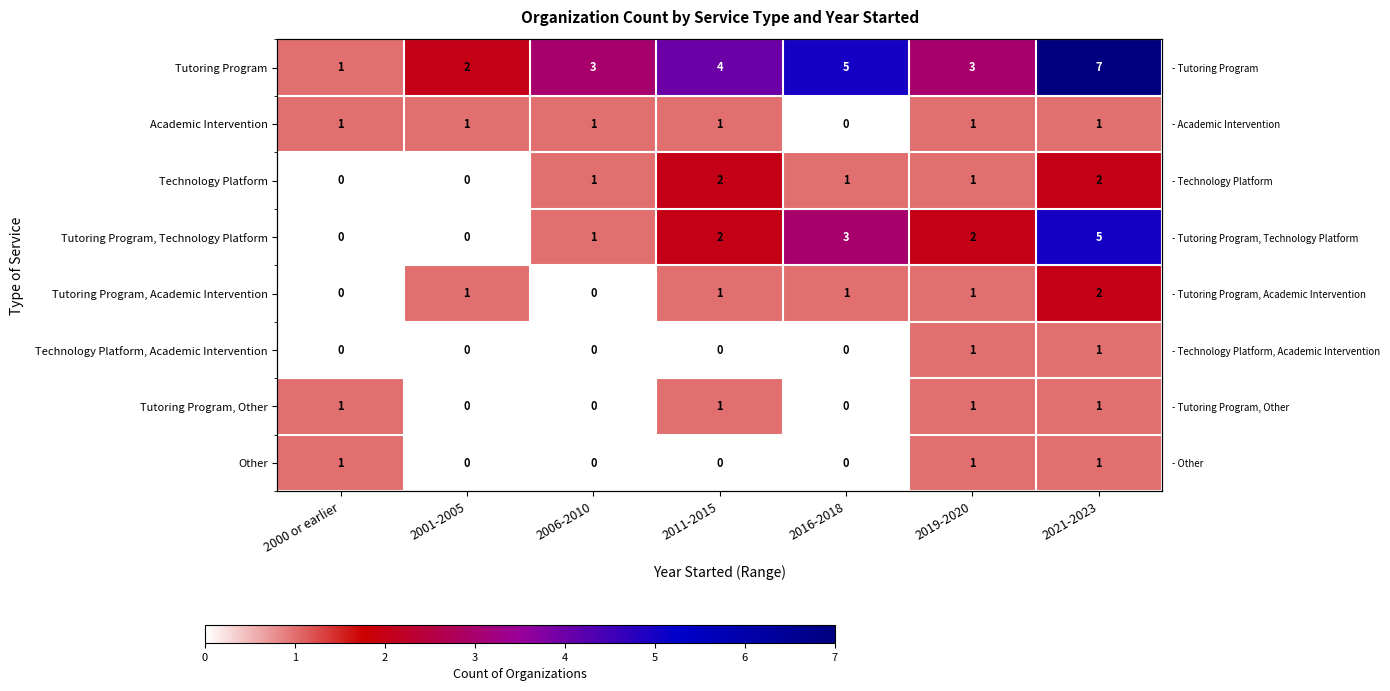

How many data points in Other are above 0?

3